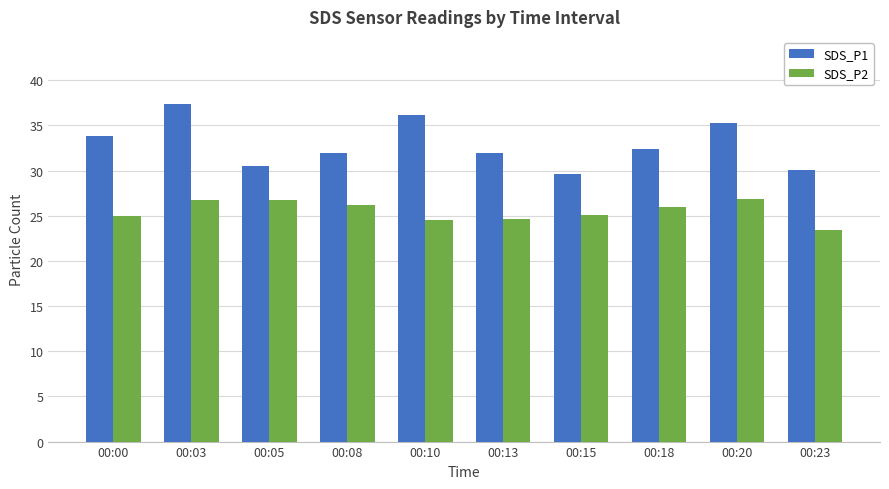

How many groups of bars are there?

10